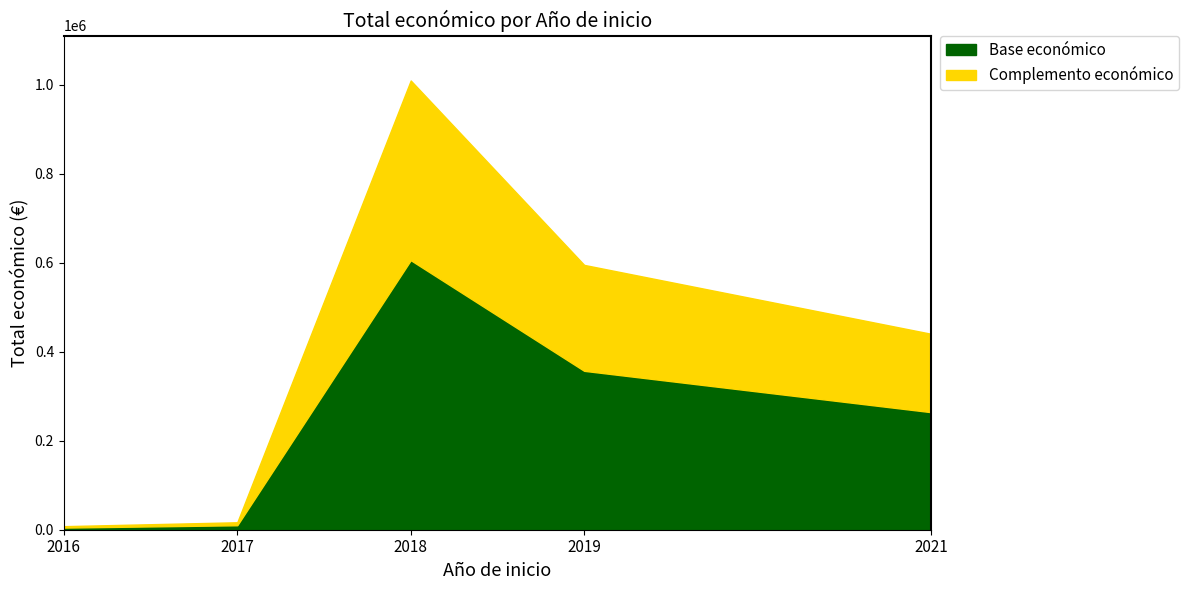

Is it true that the value at 2017 is 1475?

False